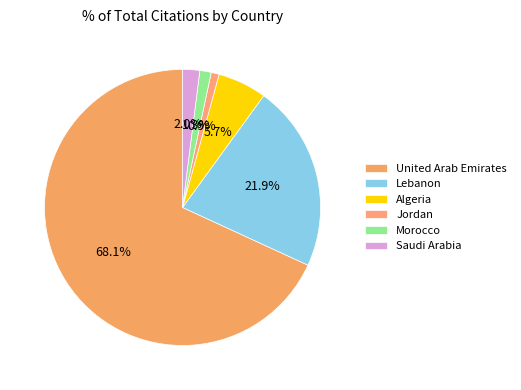

True or false: Morocco accounts for 10% of the total.

False